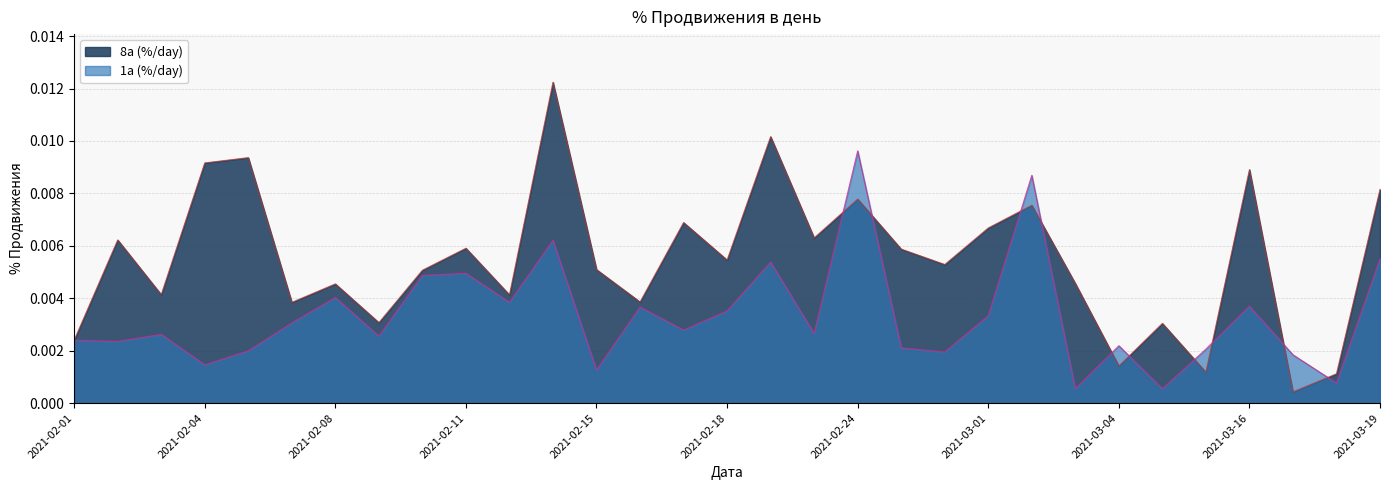

Which series has the largest range (max minus min)?

8a (%/day)